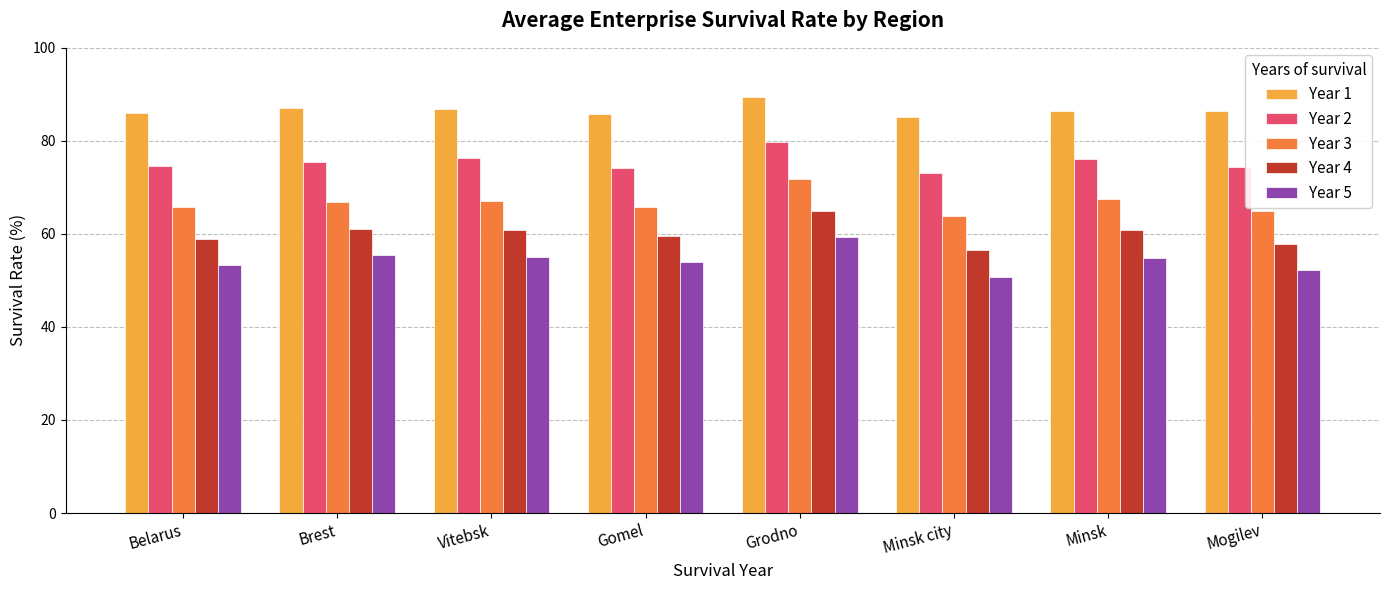

List the series in order of their overall mean, lowest first.

Year 5, Year 4, Year 3, Year 2, Year 1